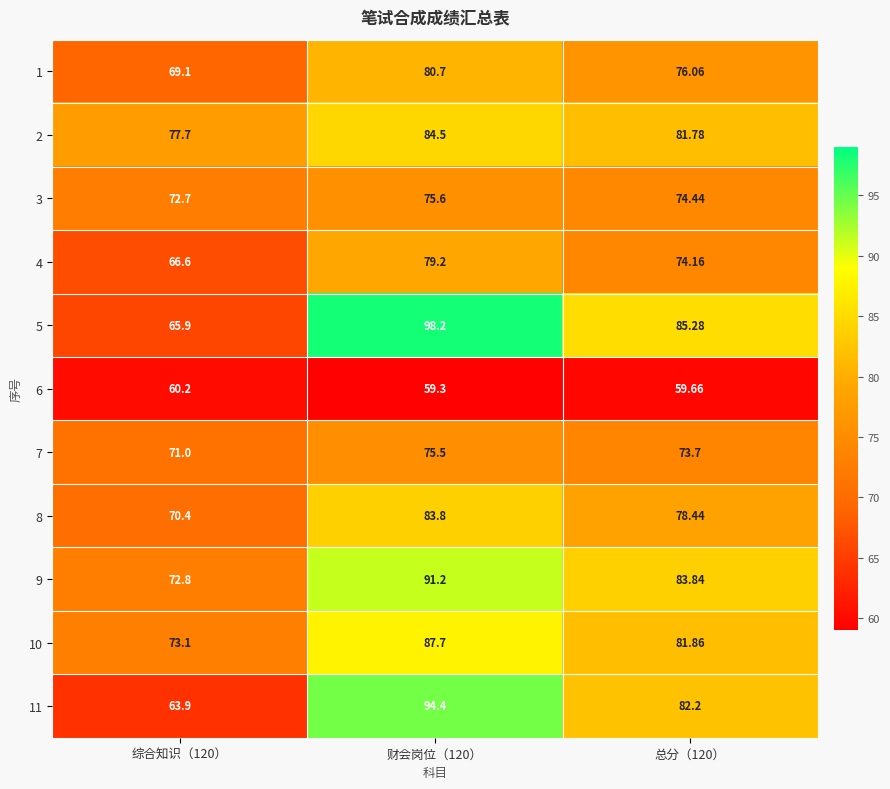

Is the value of 8 at 综合知识（120） greater than the value of 2 at 财会岗位（120）?

No